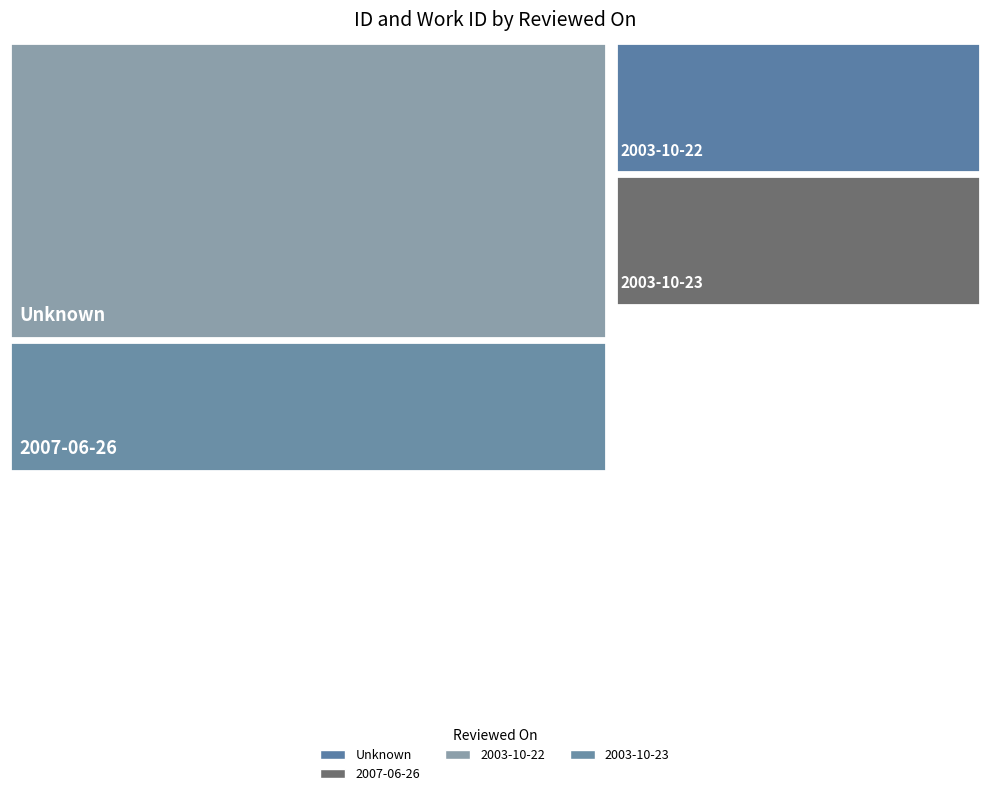

Reading right to left, transcribe all the data shown in this chart.

id: =23639	=15736	=15735	2007-06-26=15721	2003-10-22=15719	2007-06-26=15718	=15717	2003-10-22=15715	2003-10-23=15714	2003-10-23=15710
work_id: =7838	=5925	=5925	2007-06-26=5925	2003-10-22=5925	2007-06-26=5925	=5925	2003-10-22=5925	2003-10-23=5925	2003-10-23=5925